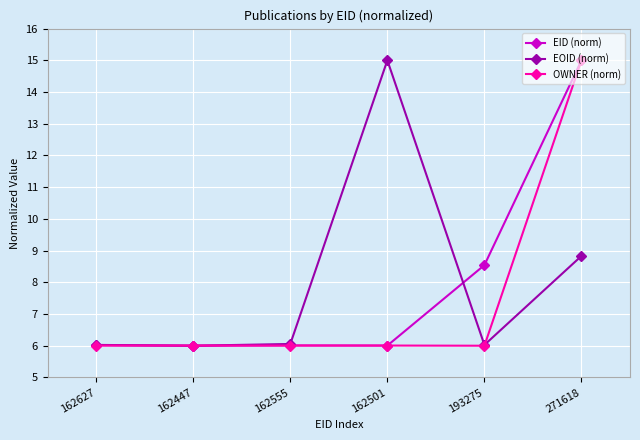

True or false: OWNER (norm) has a value of 4.0 at 162555.

False